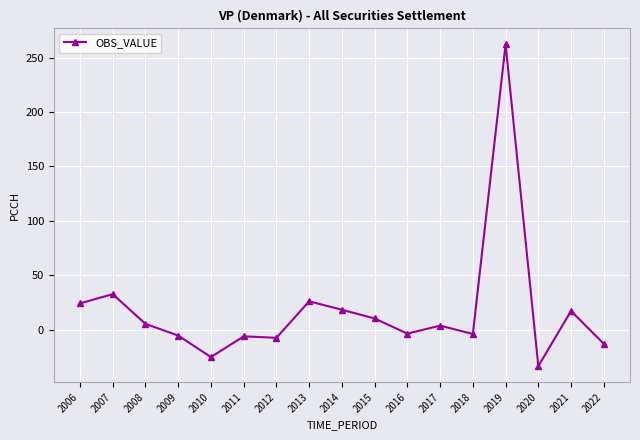

At which category does the data reach its first local valley?

2010